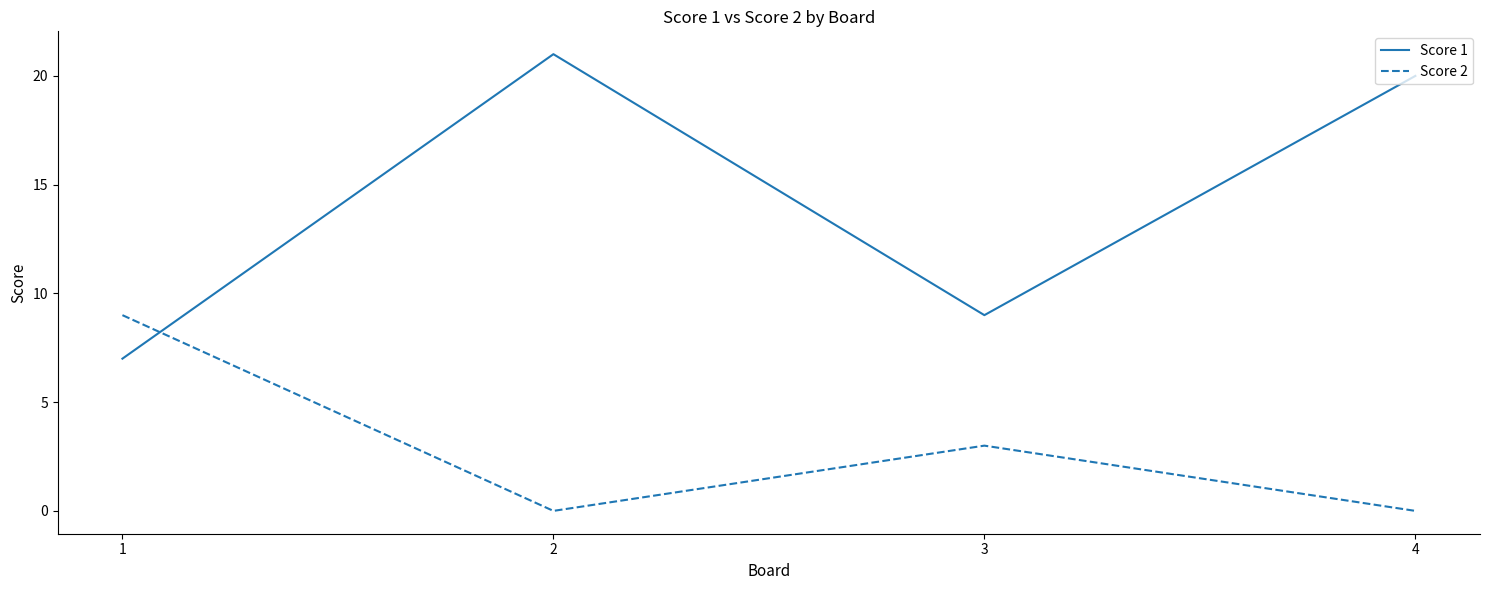

True or false: Score 2 and Score 1 intersect in this chart.

True